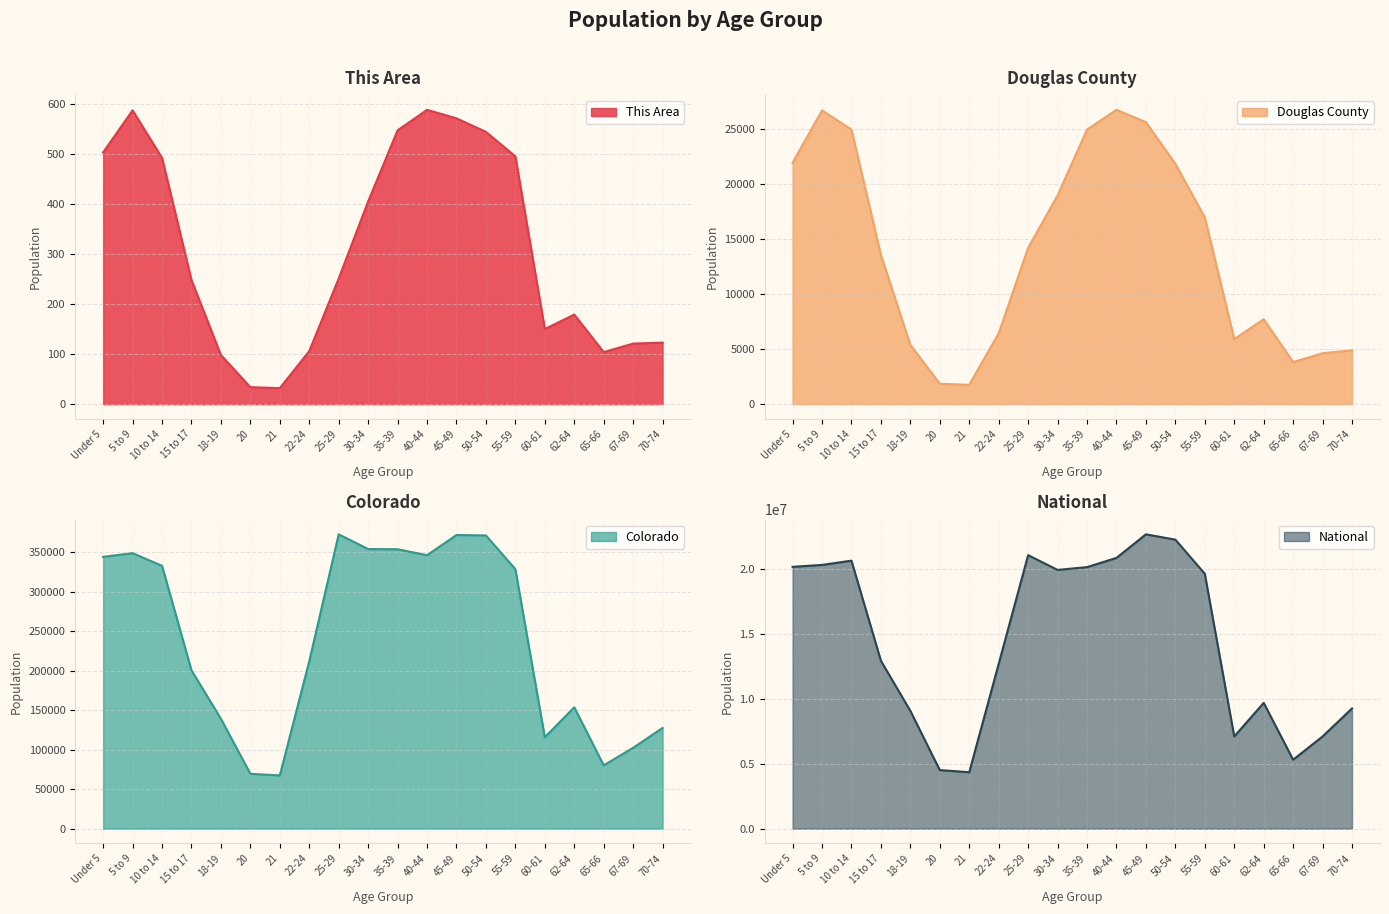

Reading left to right, list all the values displayed in this chart.

This Area: Under 5=503	5 to 9=587	10 to 14=492	15 to 17=248	18-19=98	20=34	21=32	22-24=106	25-29=251	30-34=405	35-39=547	40-44=588	45-49=571	50-54=544	55-59=495	60-61=150	62-64=179	65-66=104	67-69=121	70-74=123
Douglas County: Under 5=21900	5 to 9=26664	10 to 14=24918	15 to 17=13530	18-19=5375	20=1851	21=1752	22-24=6434	25-29=14184	30-34=18940	35-39=24918	40-44=26710	45-49=25586	50-54=21809	55-59=16947	60-61=5898	62-64=7706	65-66=3820	67-69=4622	70-74=4884
Colorado: Under 5=343960	5 to 9=348603	10 to 14=332654	15 to 17=200392	18-19=139083	20=69437	21=67385	22-24=211793	25-29=372459	30-34=353819	35-39=353605	40-44=346039	45-49=371635	50-54=371063	55-59=328364	60-61=115654	62-64=153626	65-66=80153	67-69=102339	70-74=127468
National: Under 5=20201362	5 to 9=20348657	10 to 14=20677194	15 to 17=12954254	18-19=9086089	20=4519129	21=4354294	22-24=12712576	25-29=21101849	30-34=19962099	35-39=20179642	40-44=20890964	45-49=22708591	50-54=22298125	55-59=19664805	60-61=7113727	62-64=9704197	65-66=5319902	67-69=7115361	70-74=9278166